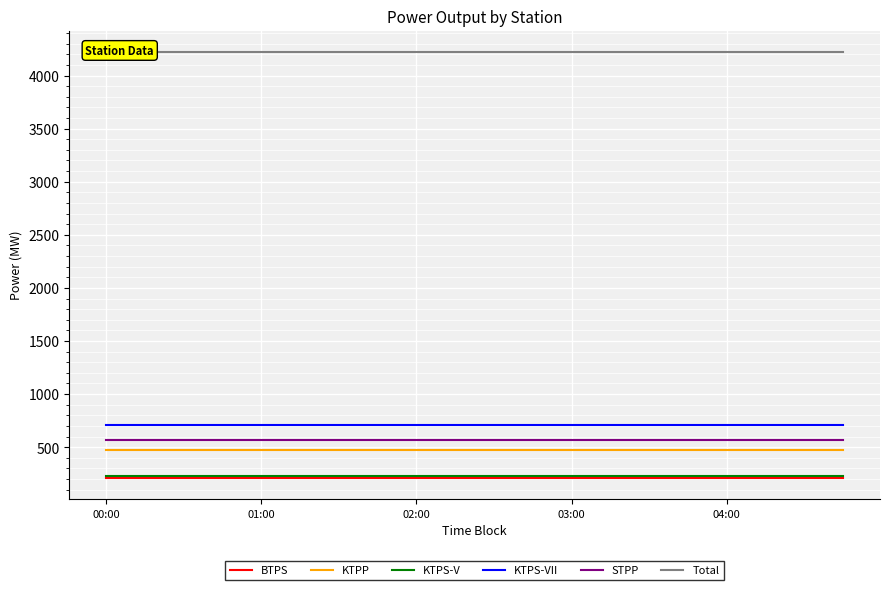

Which category has the lowest value in the KTPS-V series?

00:00